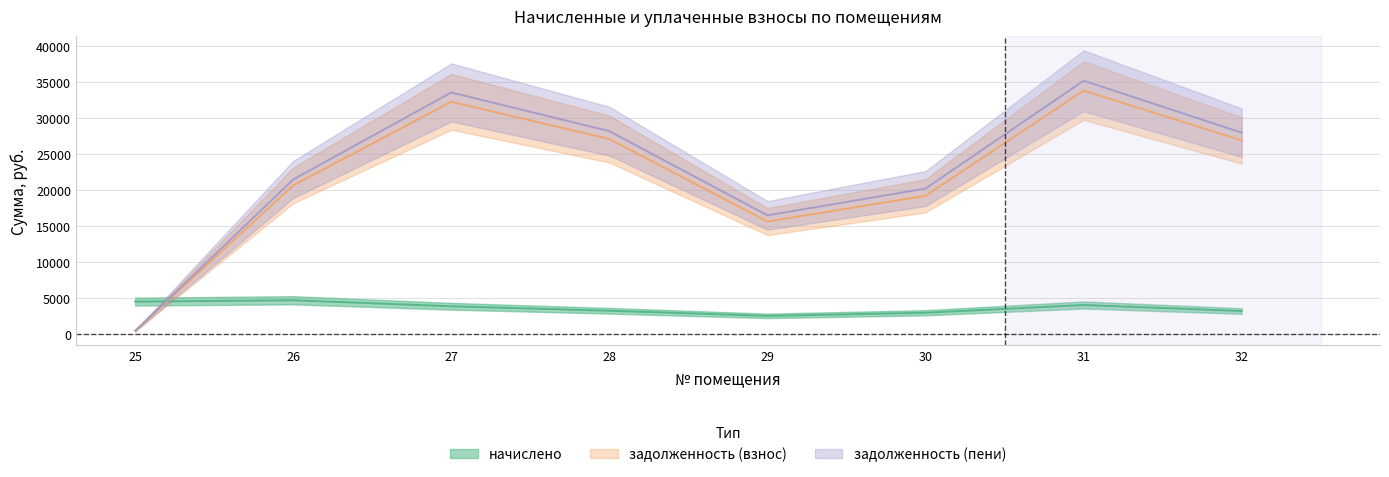

How many series are shown in this chart?

3